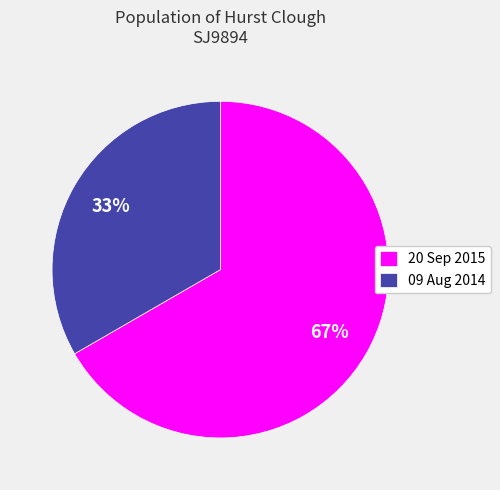

Is the sum of 20 Sep 2015 and 09 Aug 2014 greater than half?

Yes